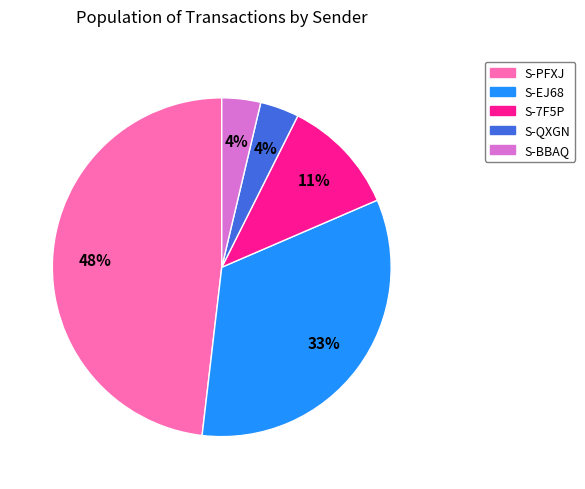

Is there any slice that represents more than half of the pie?

No